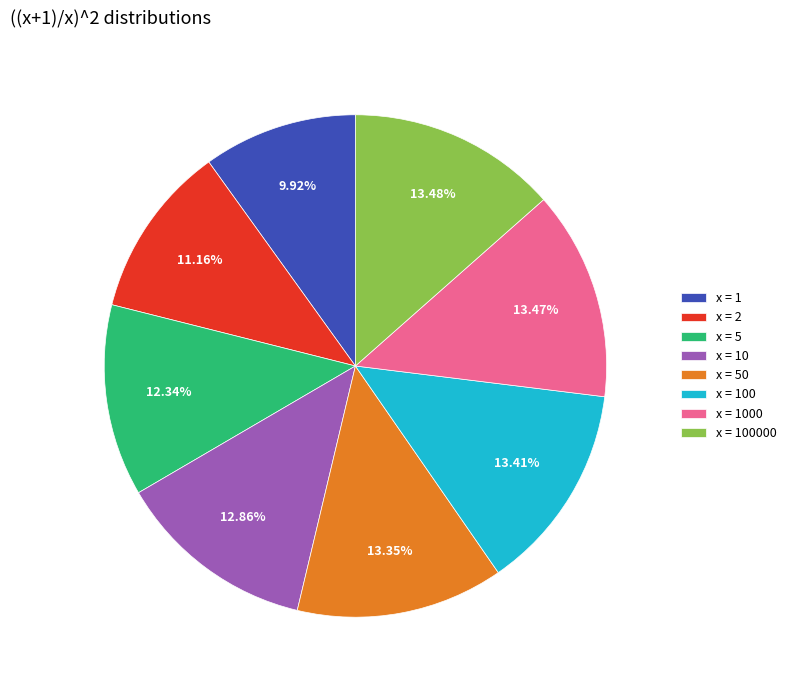

Is the sum of x = 50 and x = 1000 greater than half?

No